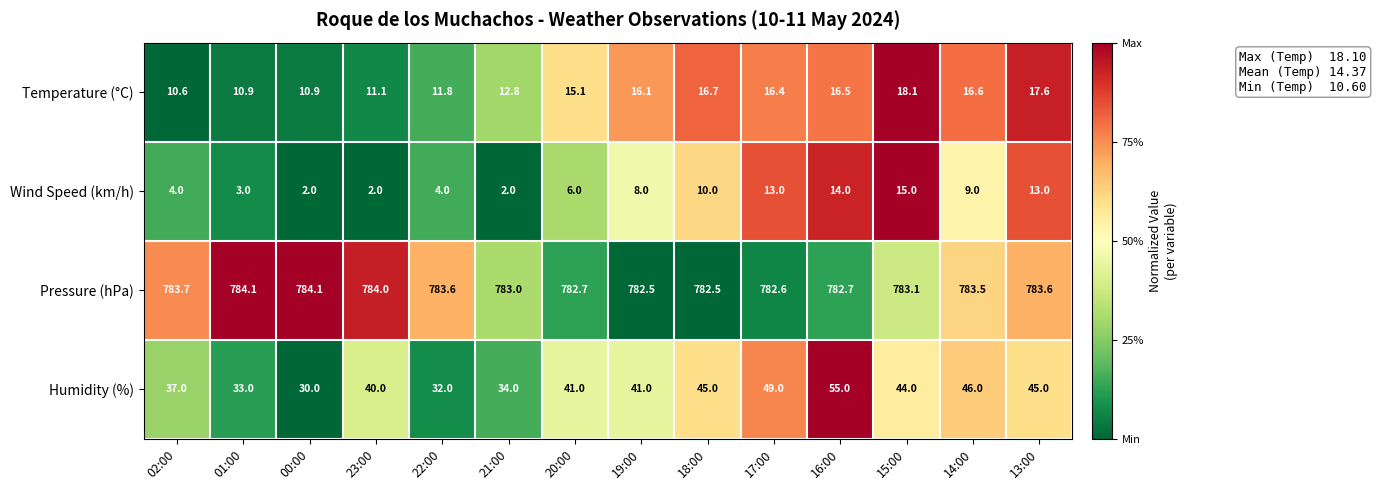

Which series has the largest total across all categories?

Pressure (hPa)